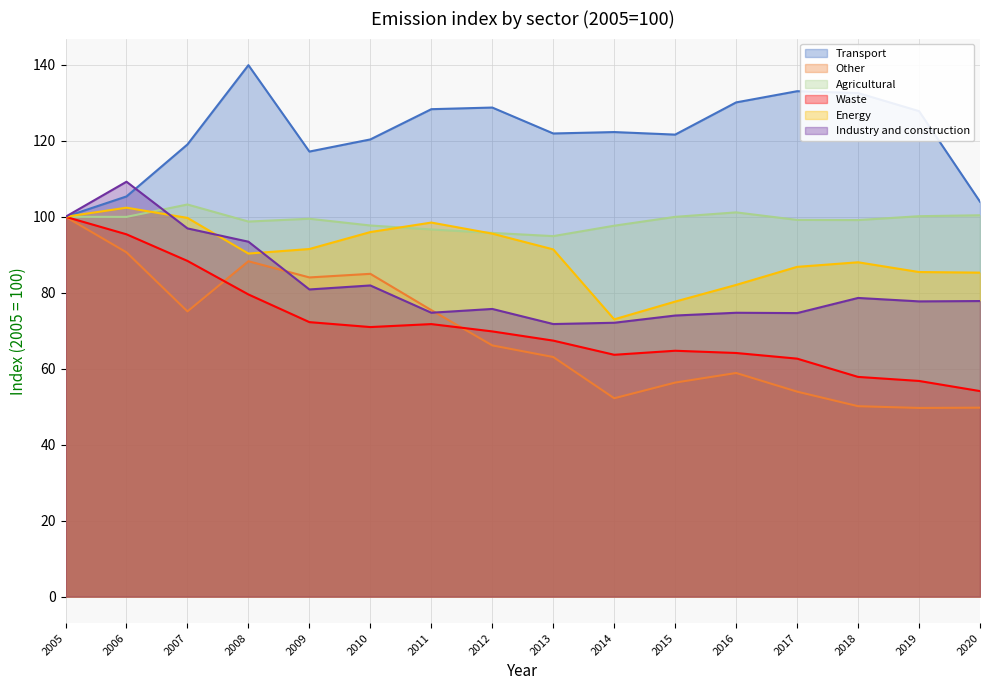

What is the difference between the highest and lowest values at 2017?

79.1